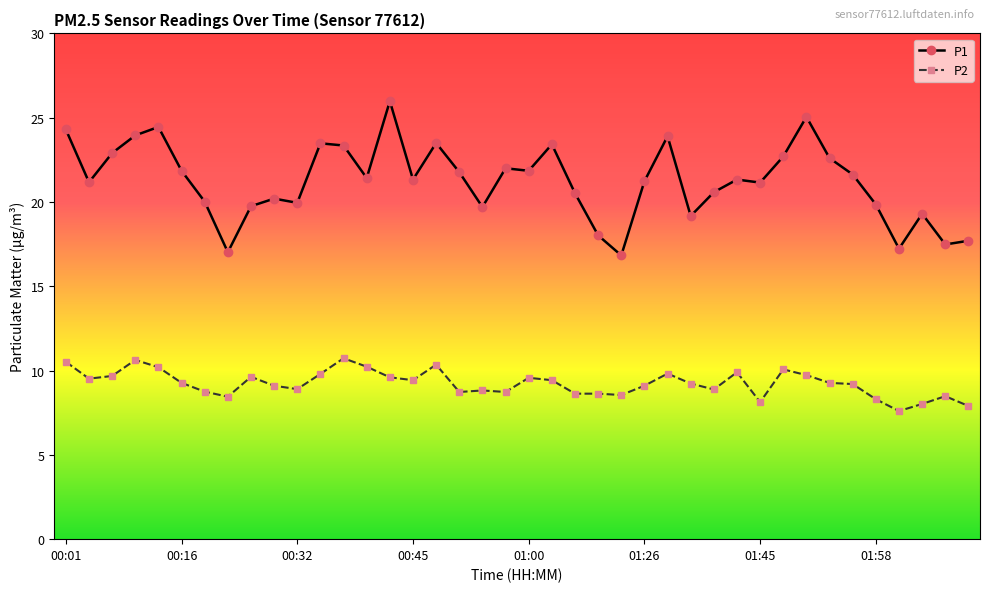

Which series has the widest spread of values?

P1